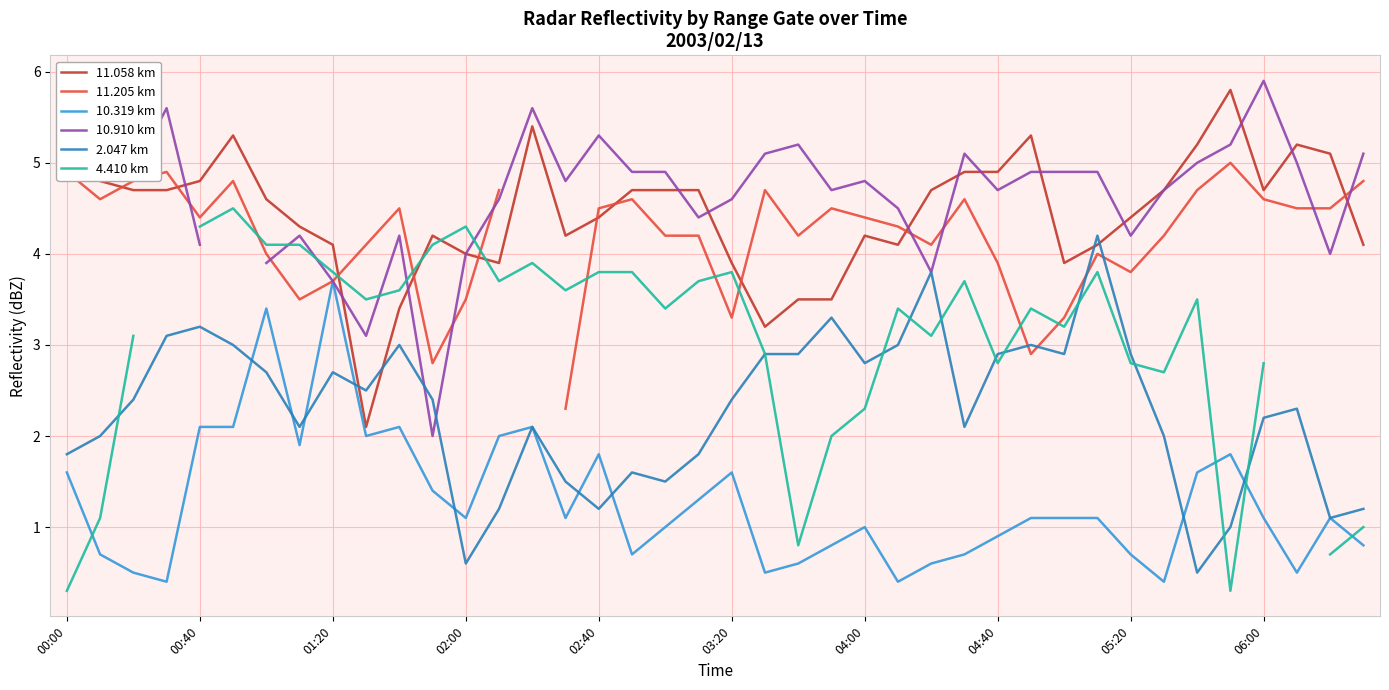

In 10.319 km, how many points are higher than both neighbors (excluding endpoints)?

9